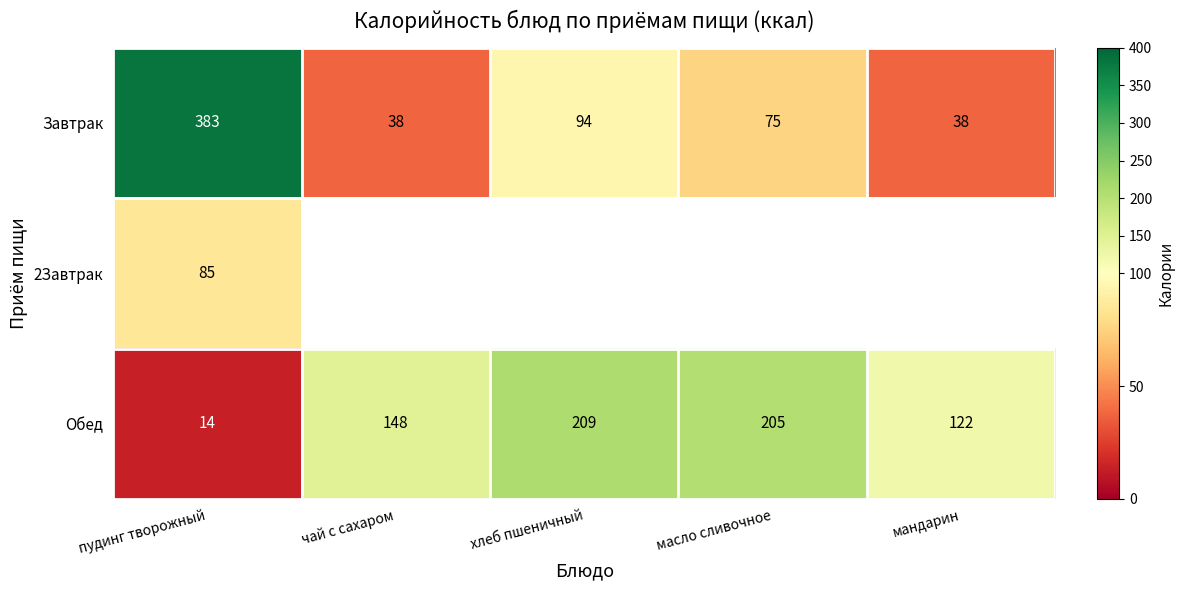

At how many categories does at least one series exceed 381?

1